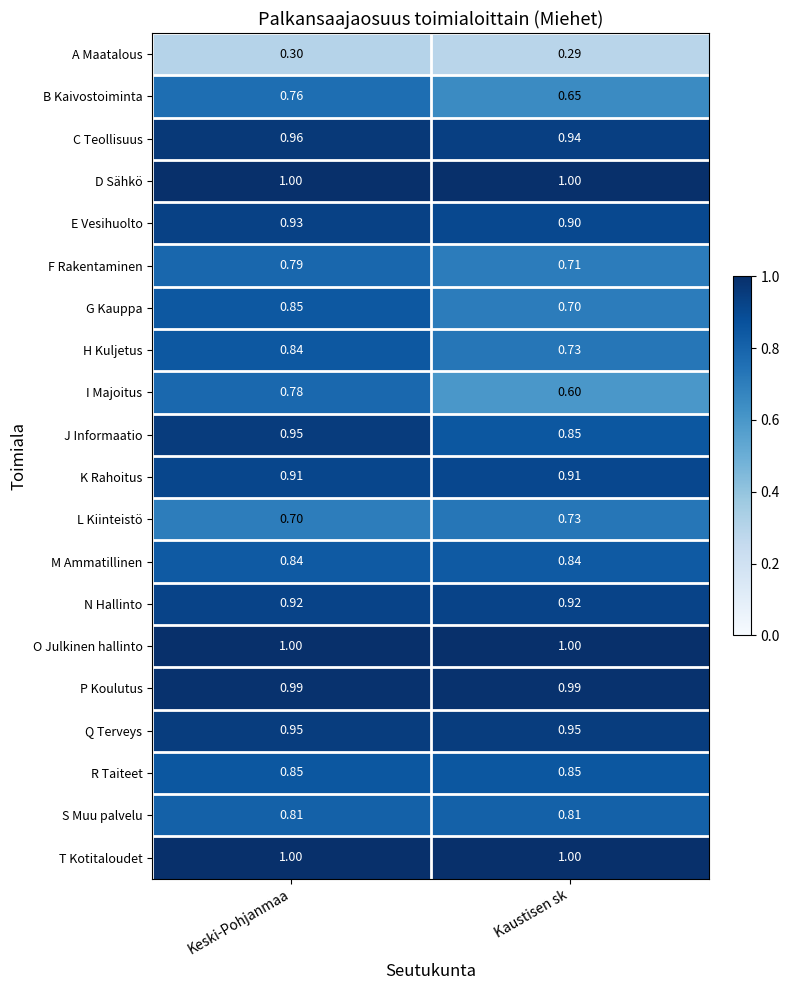

List the labels in order of E Vesihuolto value, largest first.

Keski-Pohjanmaa, Kaustisen sk